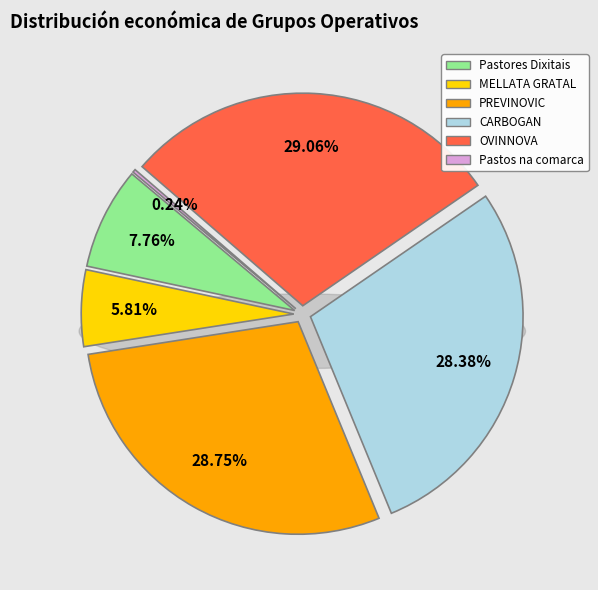

Count the number of slices in the pie.

6